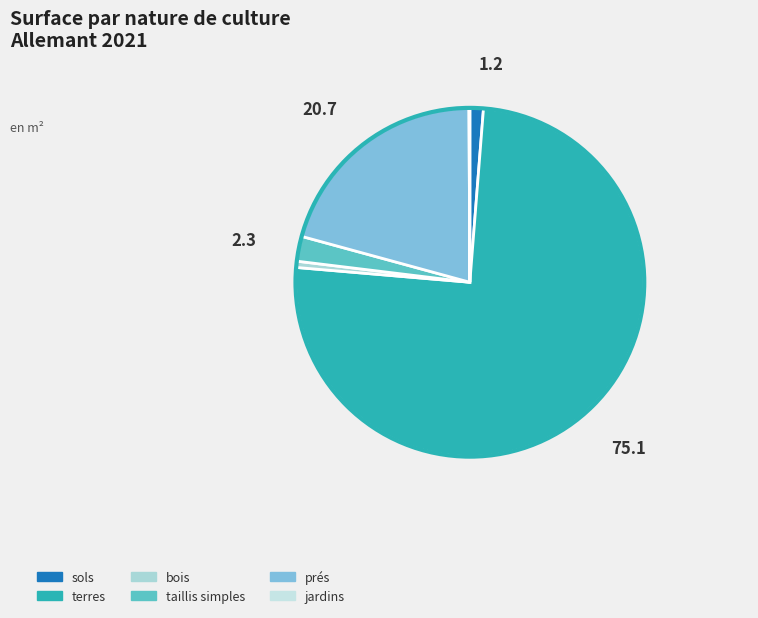

What percentage do bois and sols together represent?

1.8%